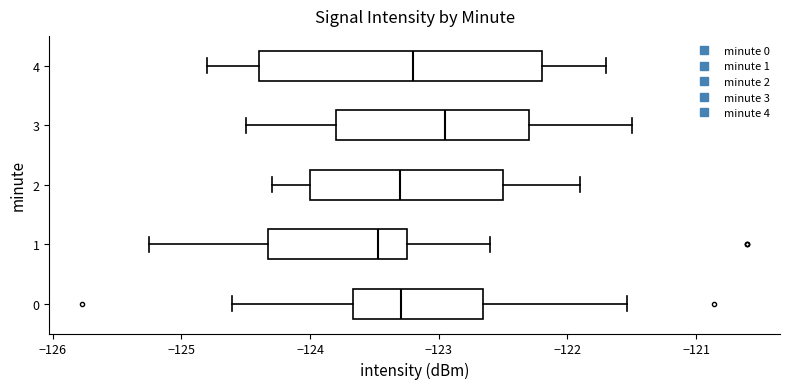

Which box is the widest, from its left edge to its right edge?

4